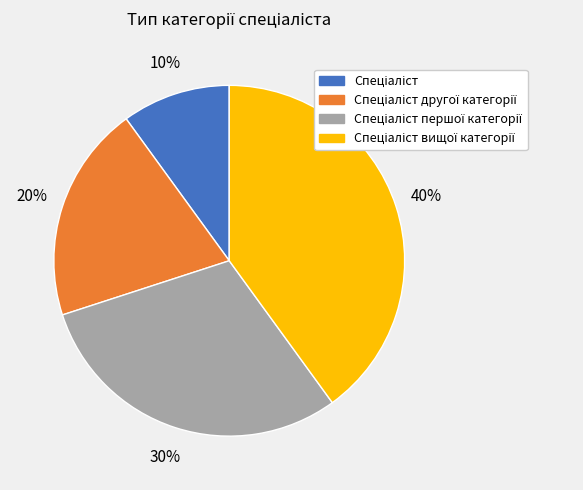

To the nearest percent, what is the average slice percentage?

25%